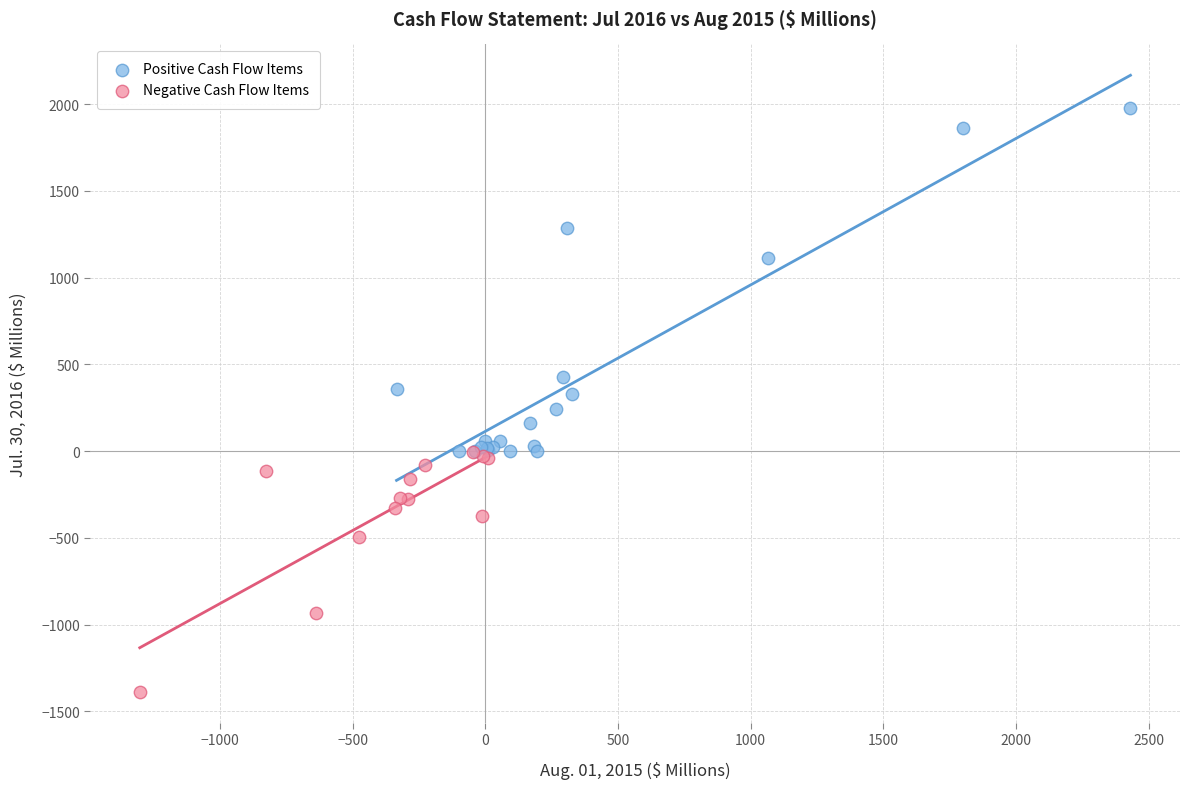

Which series has the widest spread of Y values?

Positive Cash Flow Items